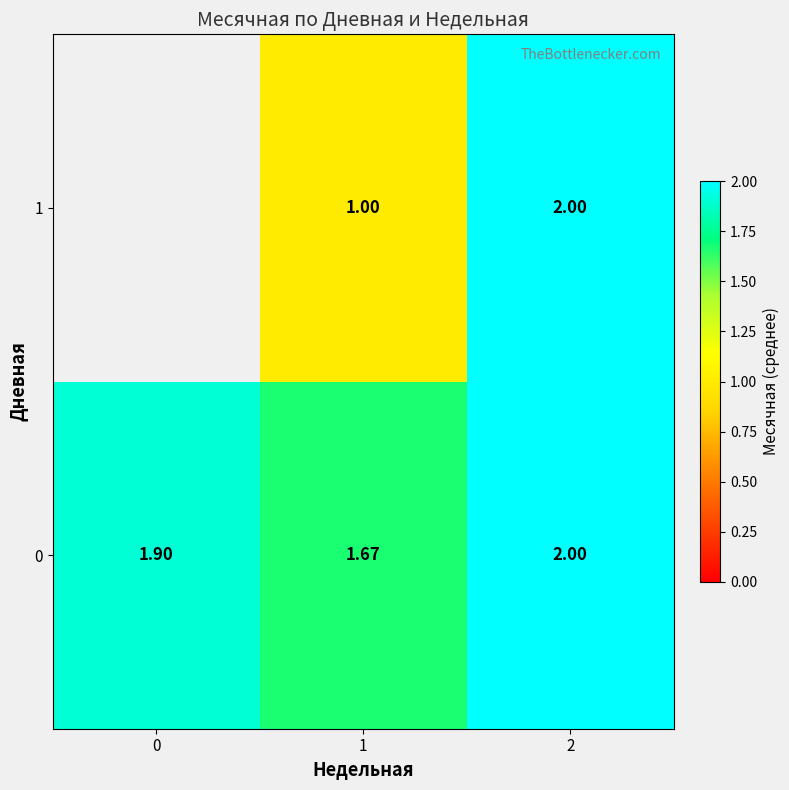

Is the value of 0 at 0 greater than the value of 1 at 1?

Yes